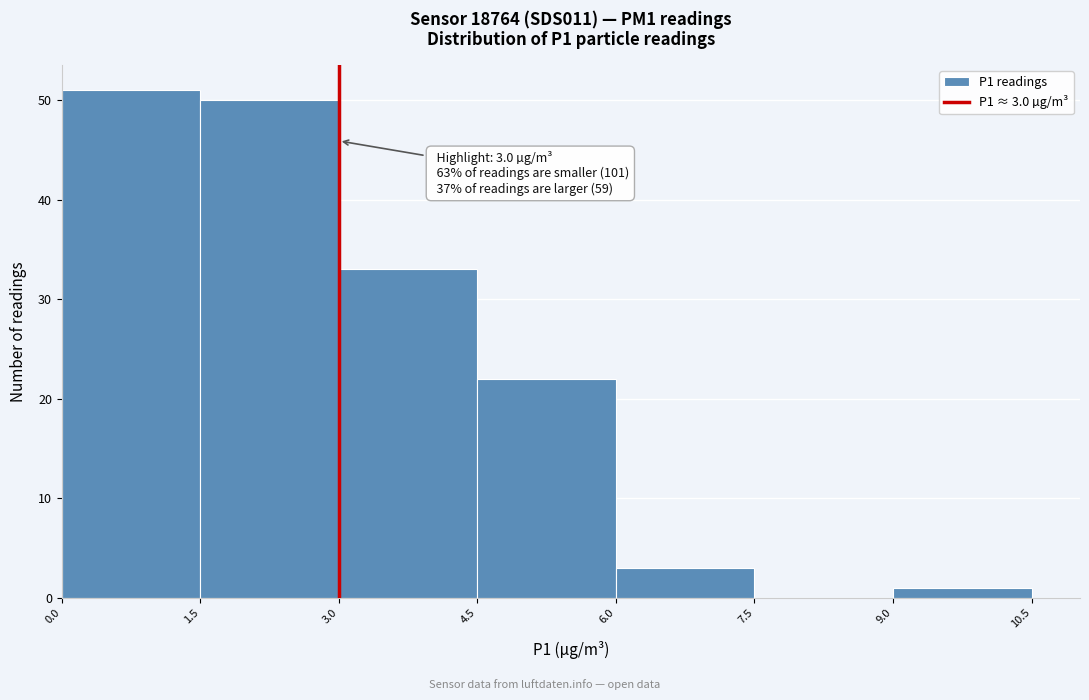

Which range on the x-axis has the tallest bar?

0.0 to 1.5